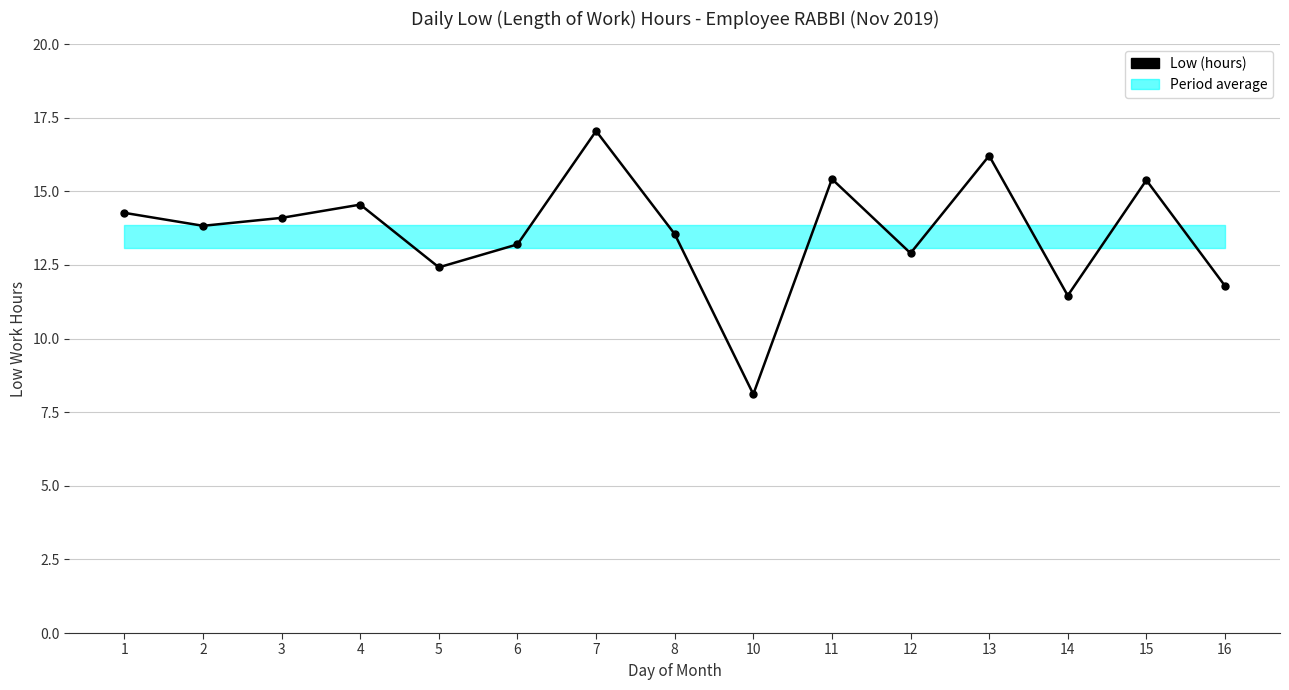

What is the change in value from 2 to 8?

-0.3